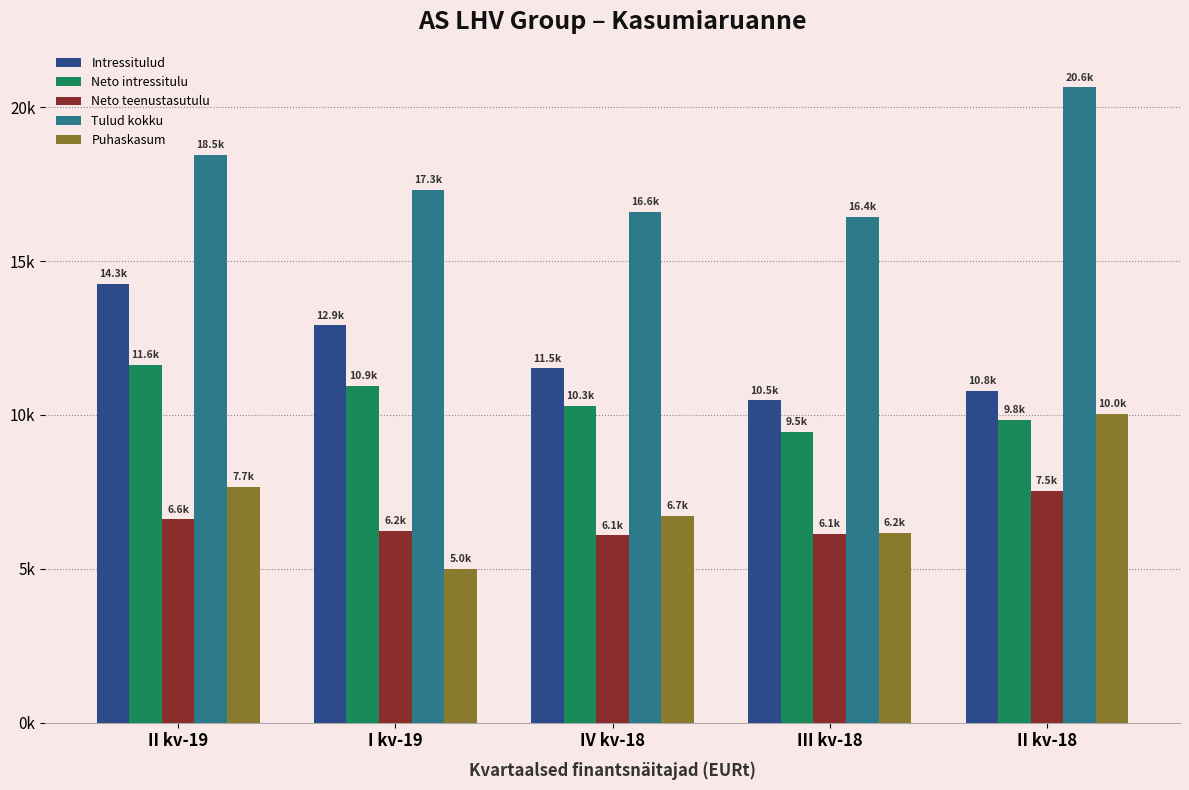

Which series has the largest range (max minus min)?

Puhaskasum